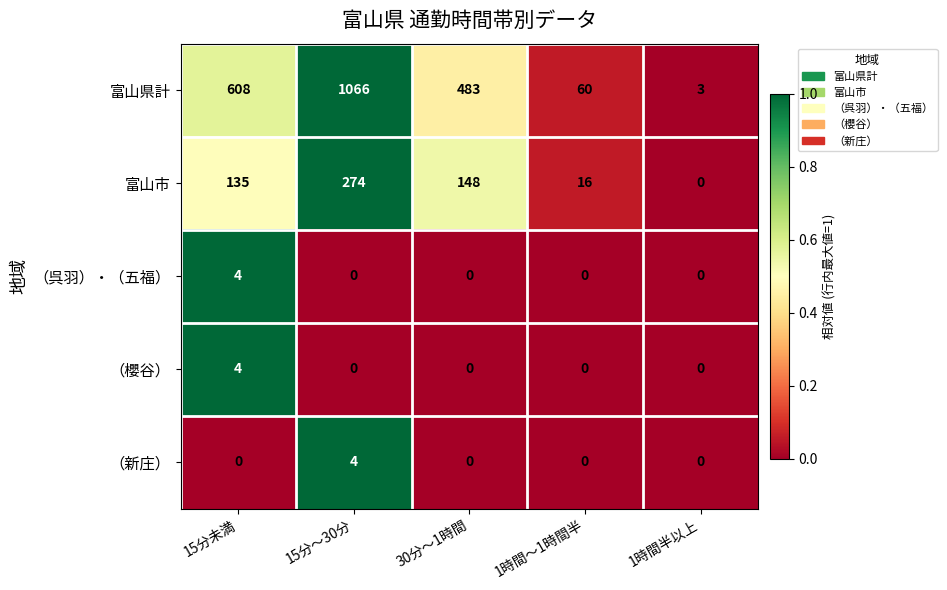

Reading right to left, what are all the values shown in this chart?

富山県計: 3	60	483	1066	608
富山市: 0	16	148	274	135
（呉羽）・（五福）: 0	0	0	0	4
（櫻谷）: 0	0	0	0	4
（新庄）: 0	0	0	4	0